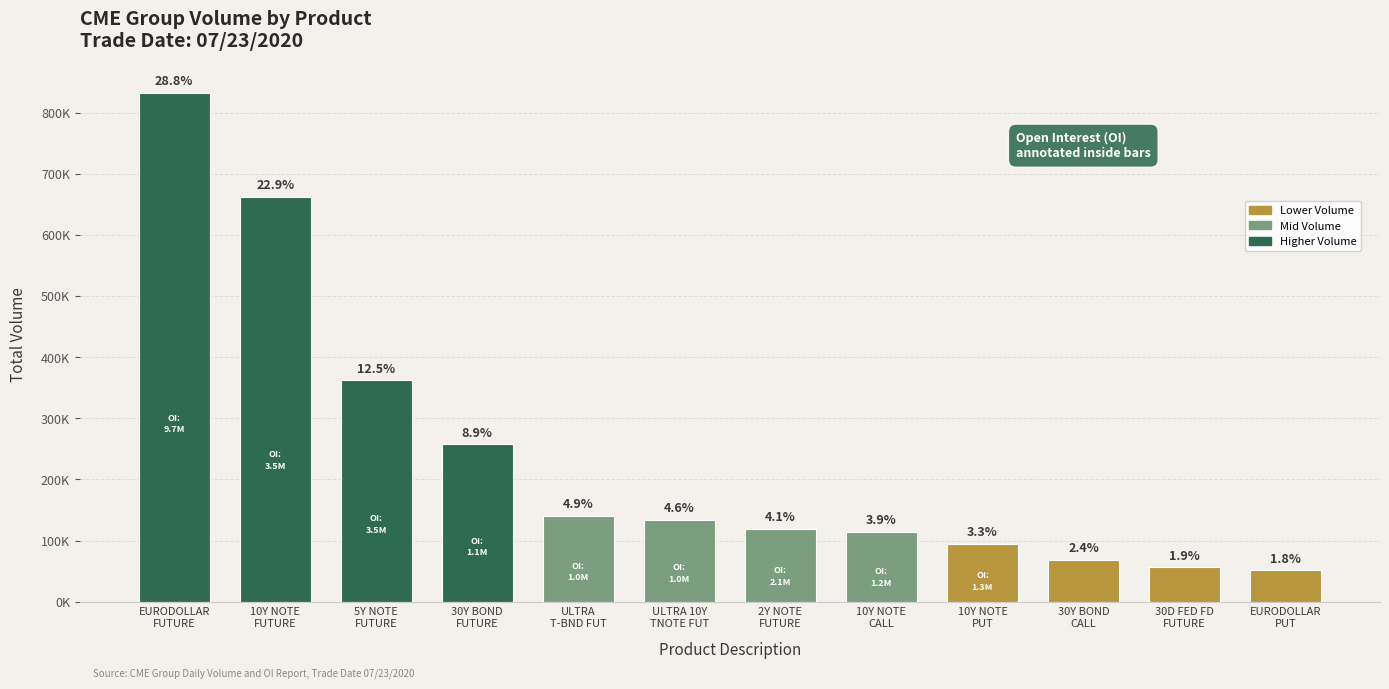

Are the bars horizontal?

No